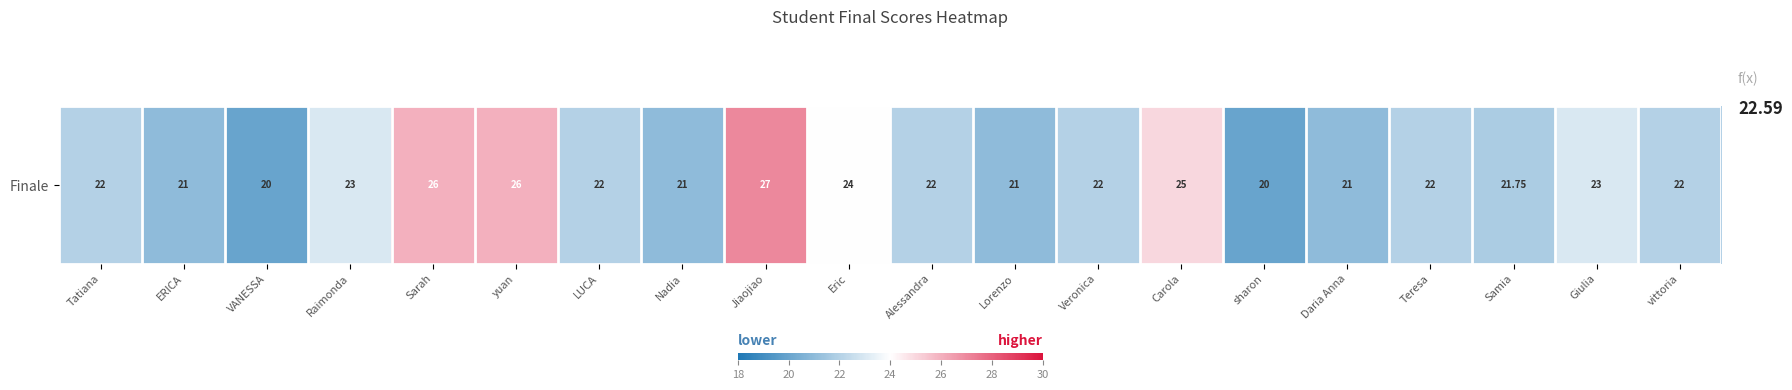

What is the average value?

22.6